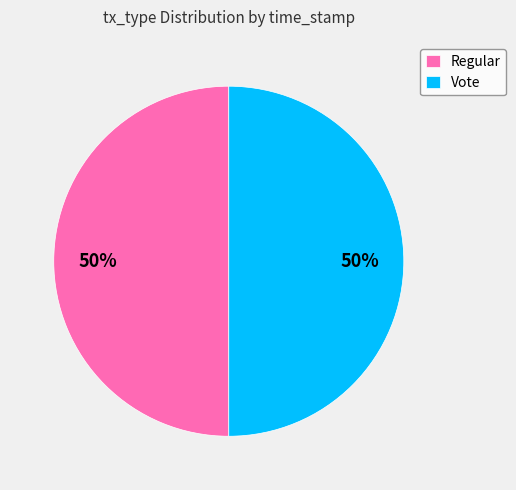

To the nearest percent, what portion does Regular represent?

50%